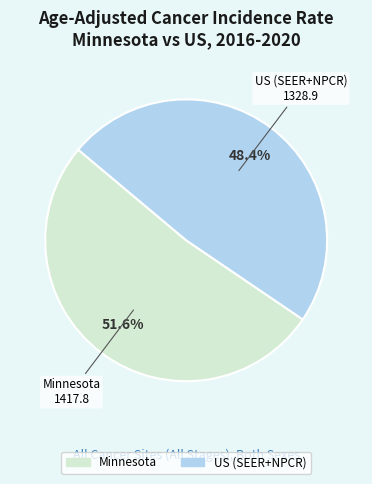

Rank the categories by value from highest to lowest.

Minnesota, US (SEER+NPCR)